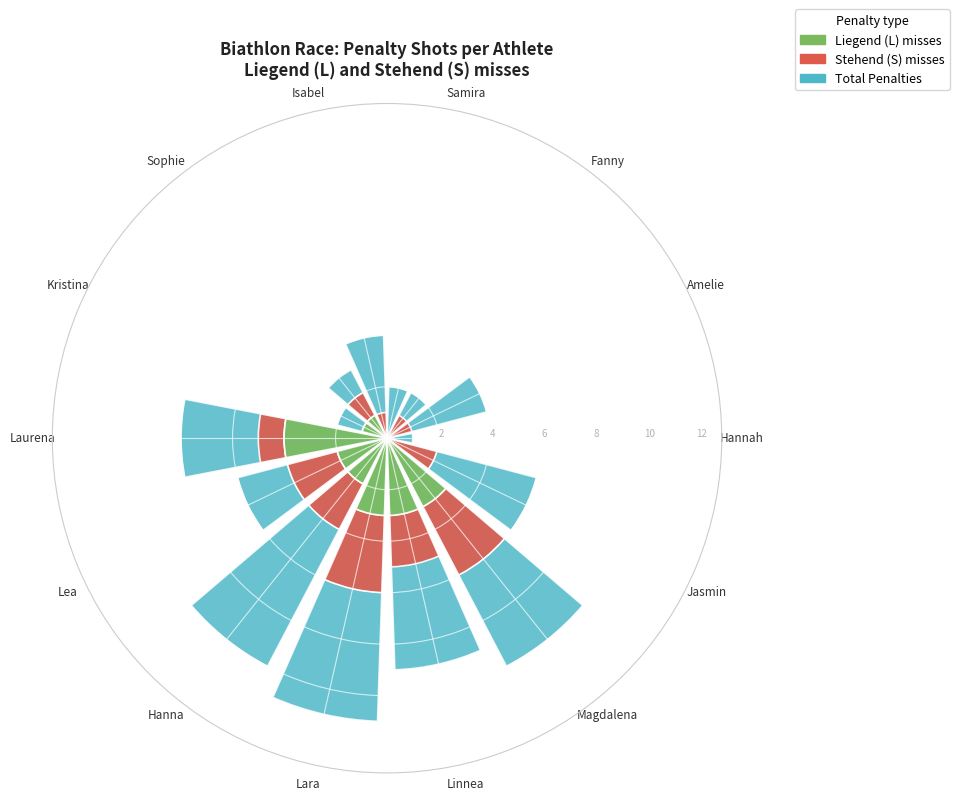

How much of the chart is everything except Kristina?

97.4%